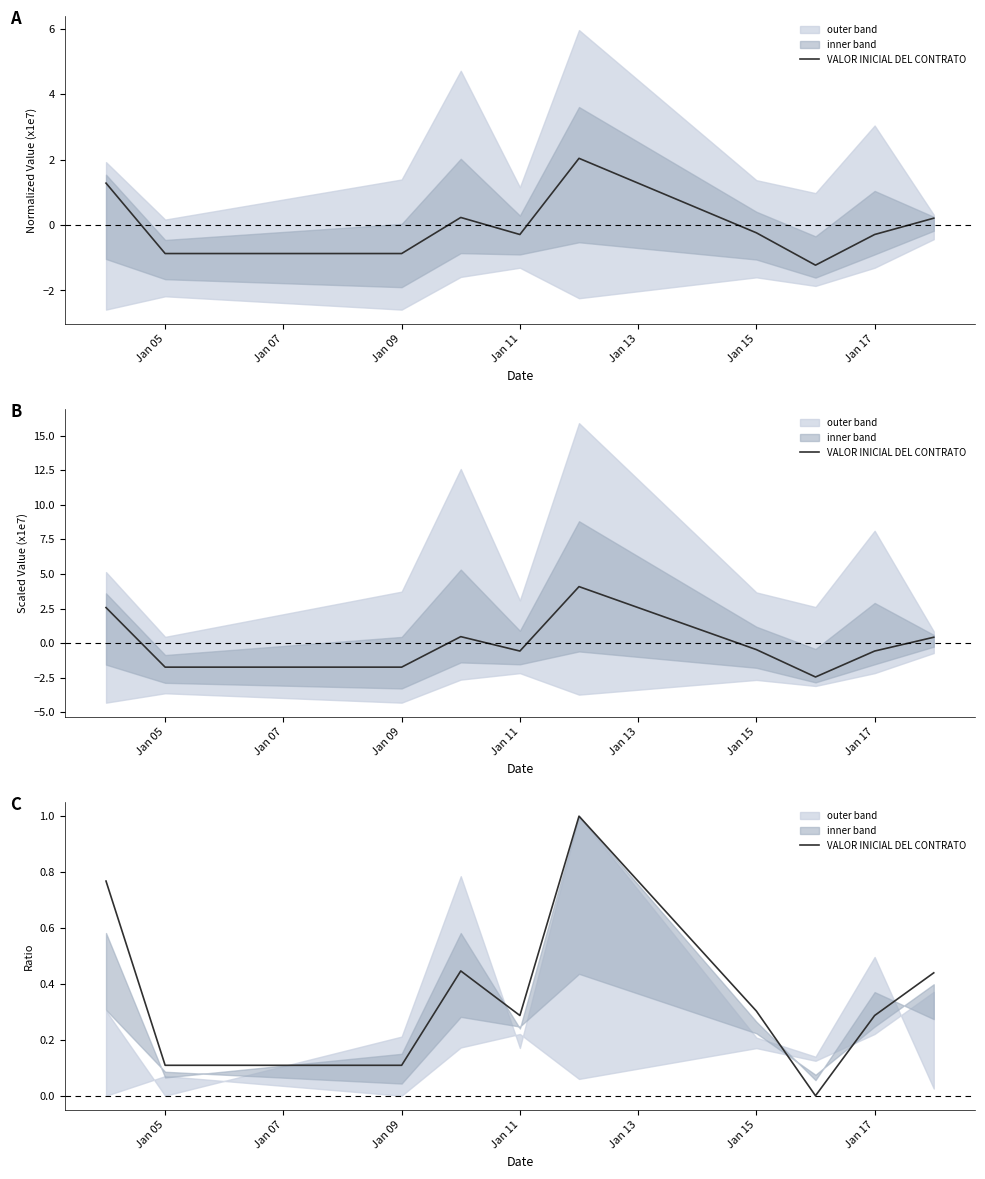

What is the difference between the second highest and second lowest values?

0.7